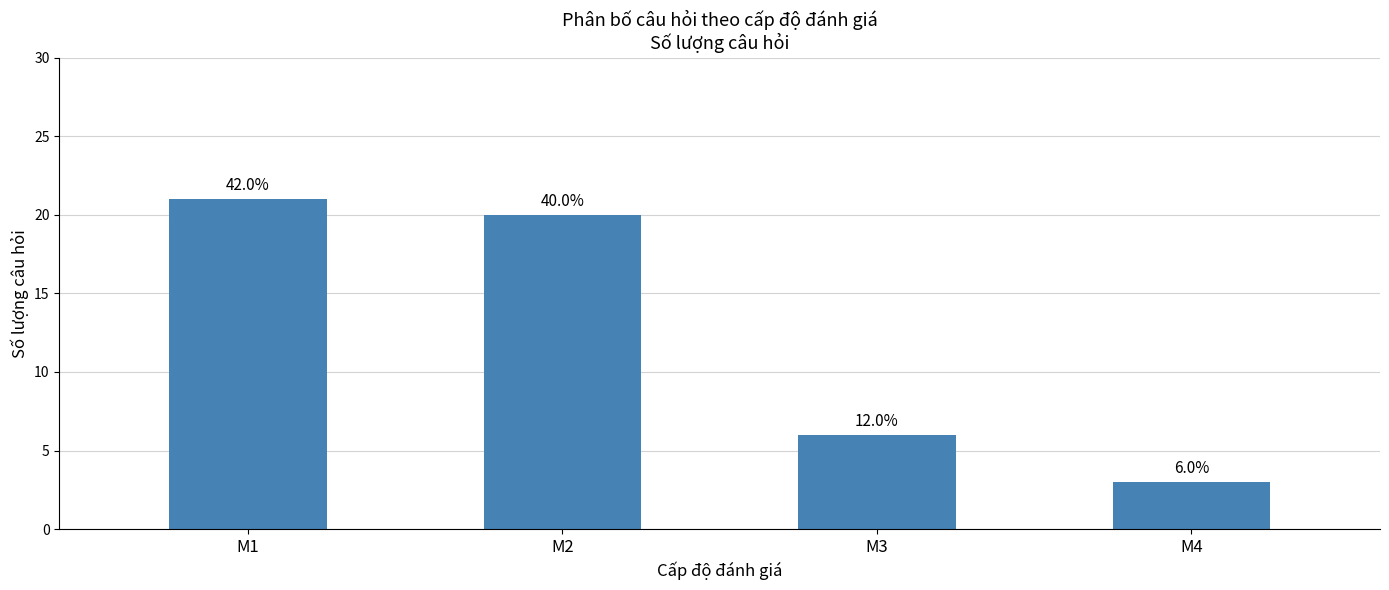

How many bars are there in total?

4